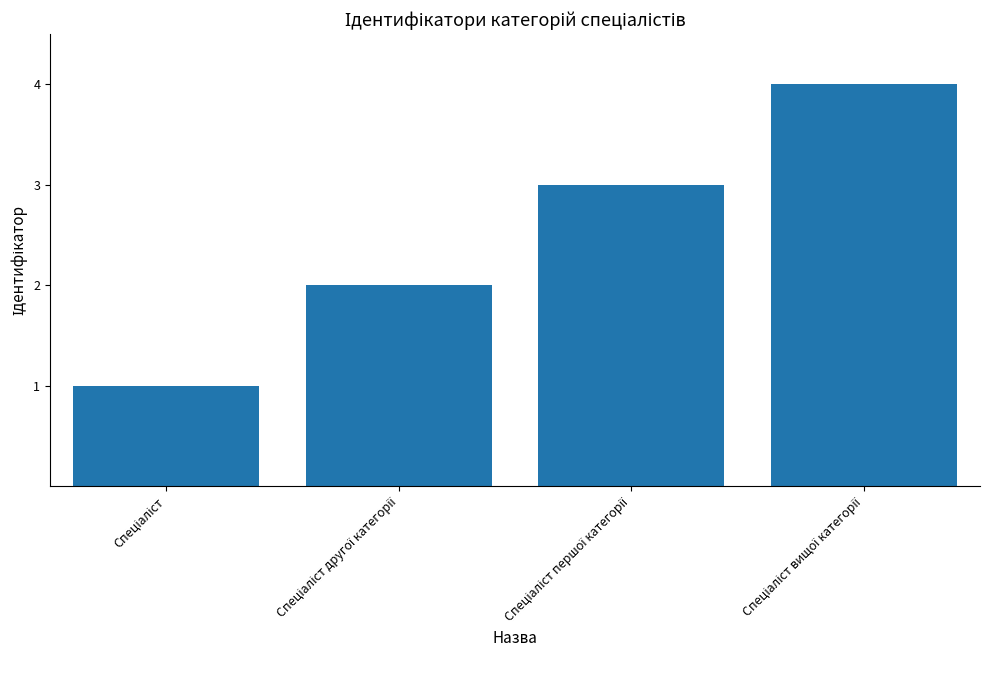

What is the sum of all values?

10